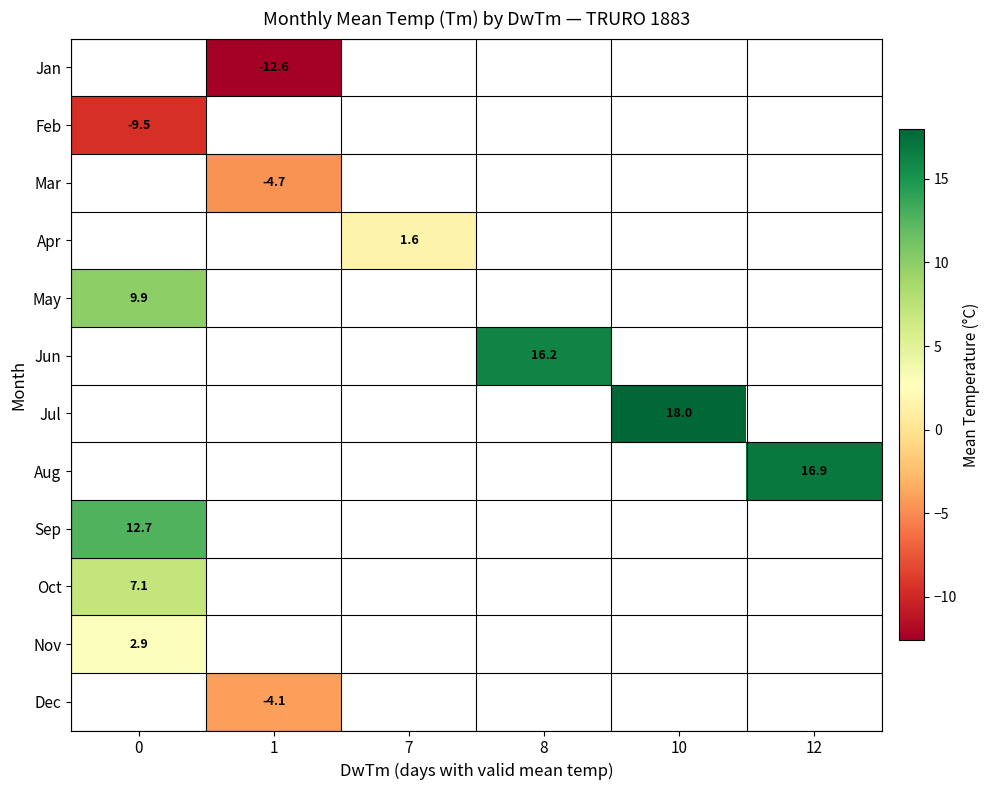

The Aug series shows 23.5 at 12. True or false?

False